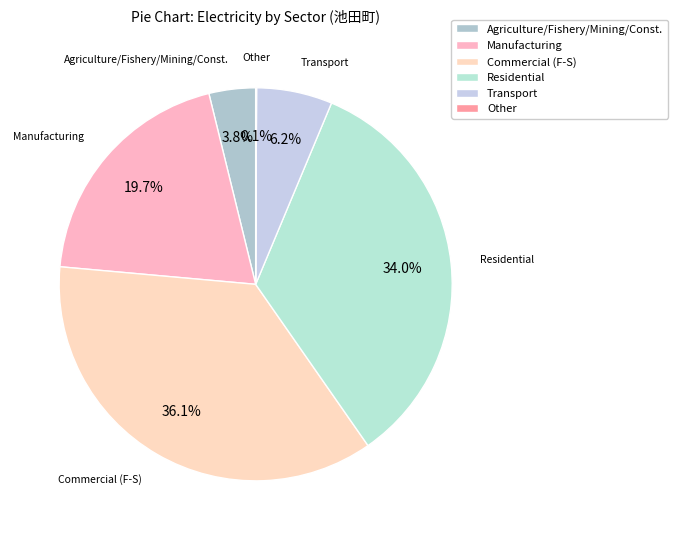

What is the ratio of the value at Commercial (F-S) to the value at Transport?

5.8